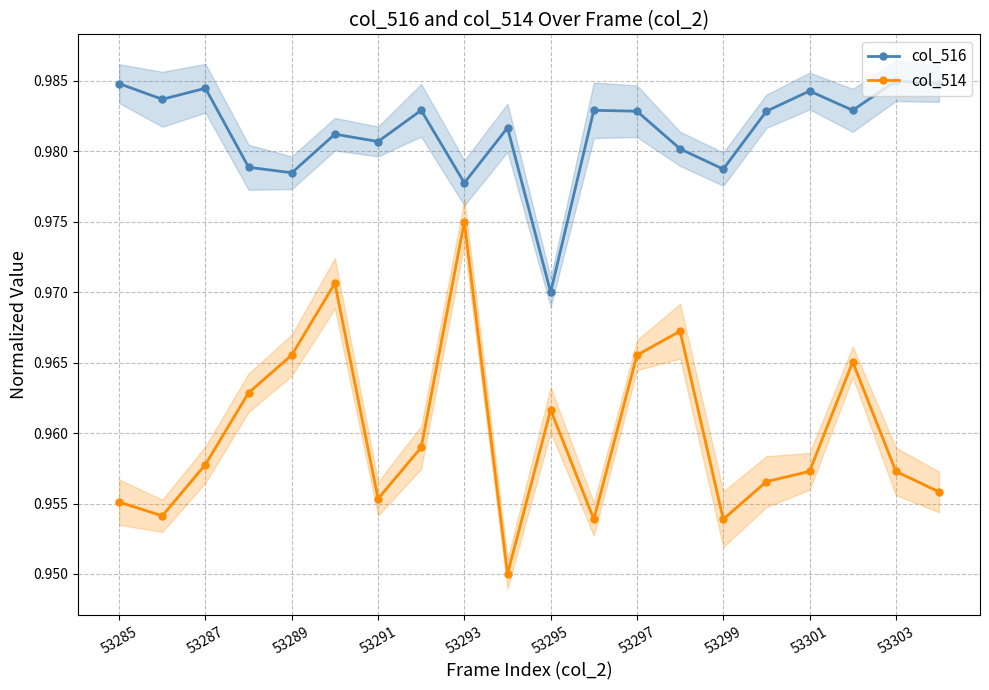

Which category has the highest value in the col_514 series?

53293